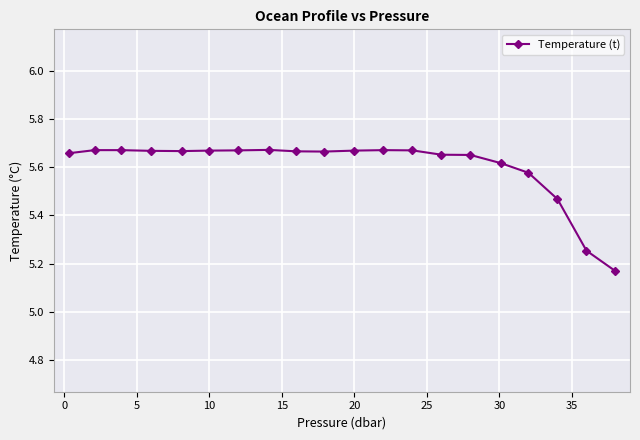

What is the sum of all values?

112.1